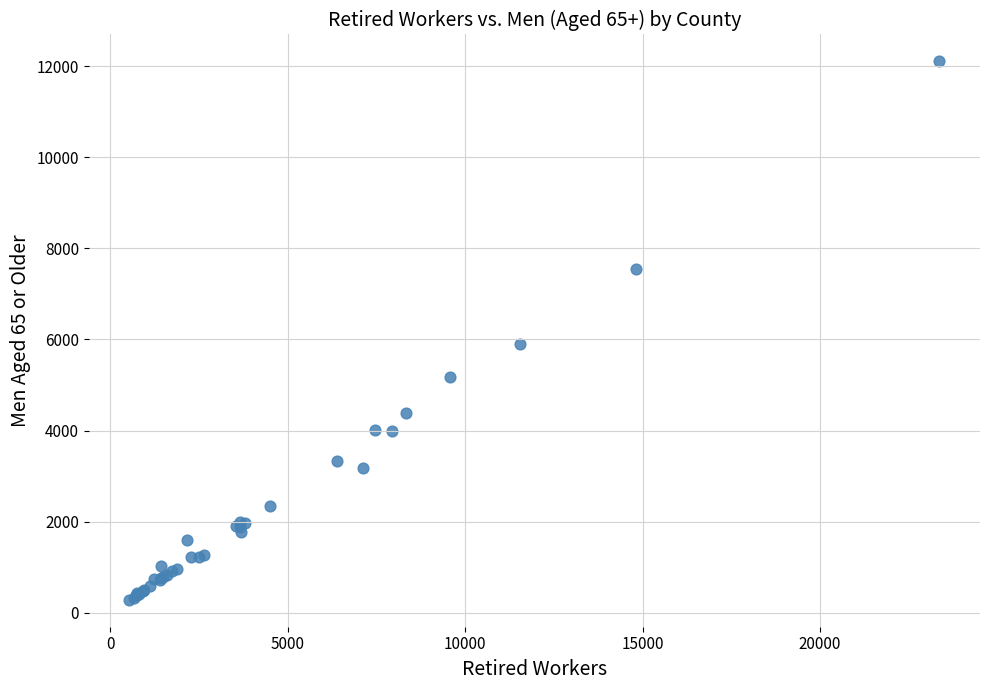

What Y value in the scatter plot is closest to 6193?

5903